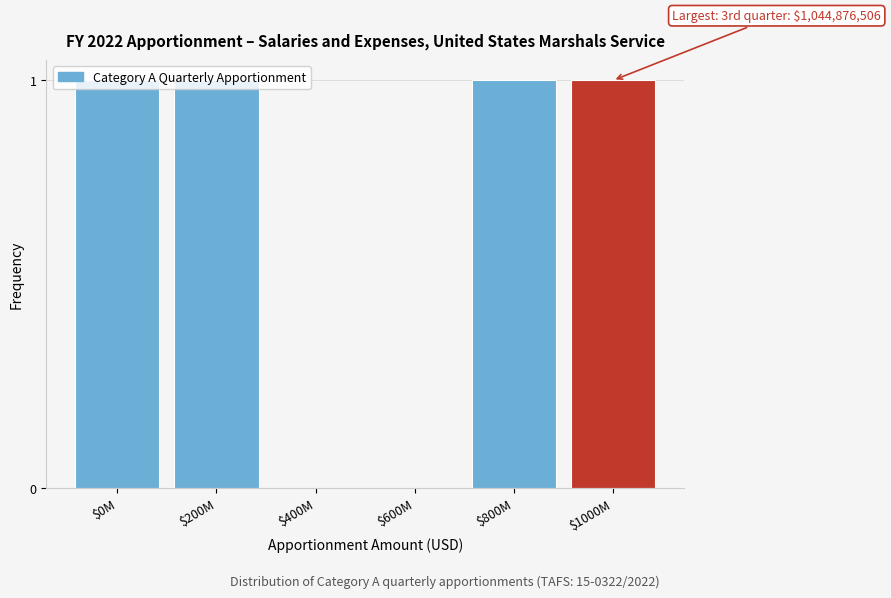

Is it true that the value at $1000M is 1?

True